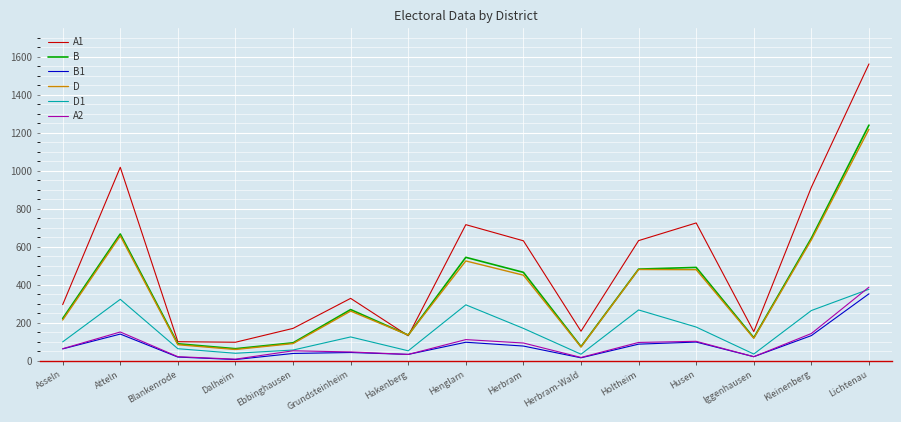

What is the difference between the maximum and minimum values in the A2 series?

379